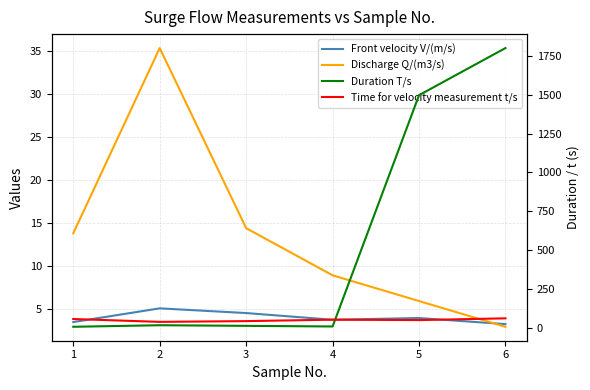

Is this an area chart (filled region under the line)?

No